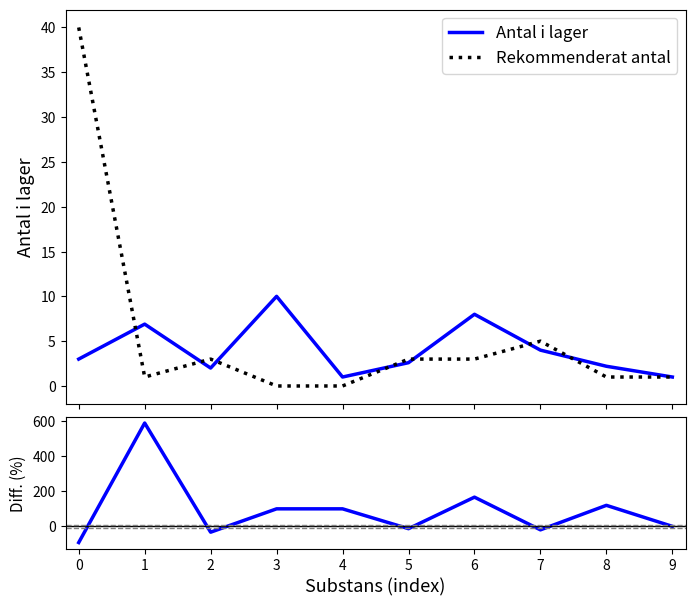

How many interior local peaks does the Diff (%) series have?

3